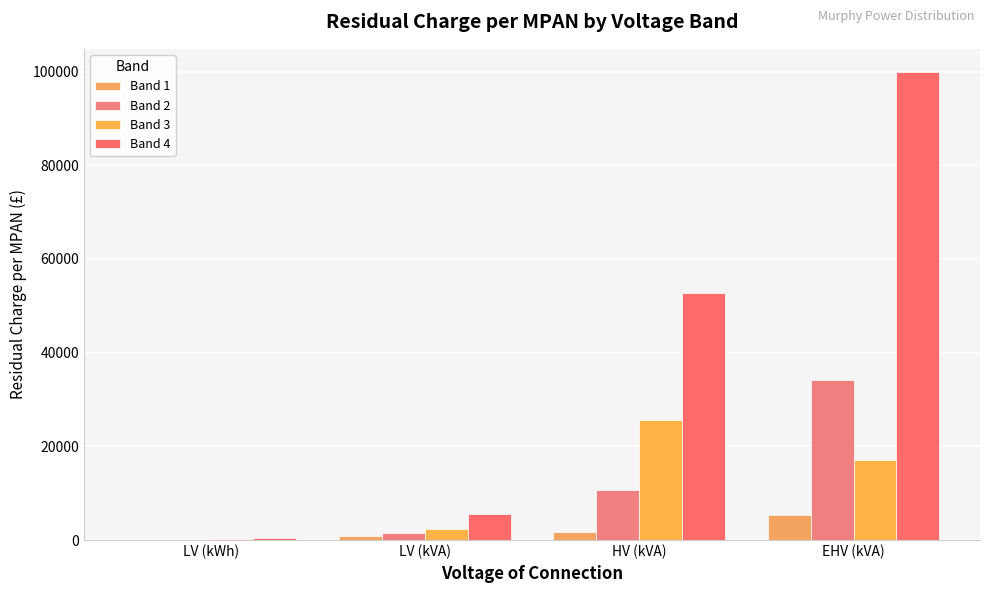

Which series has the widest spread of values?

Band 4